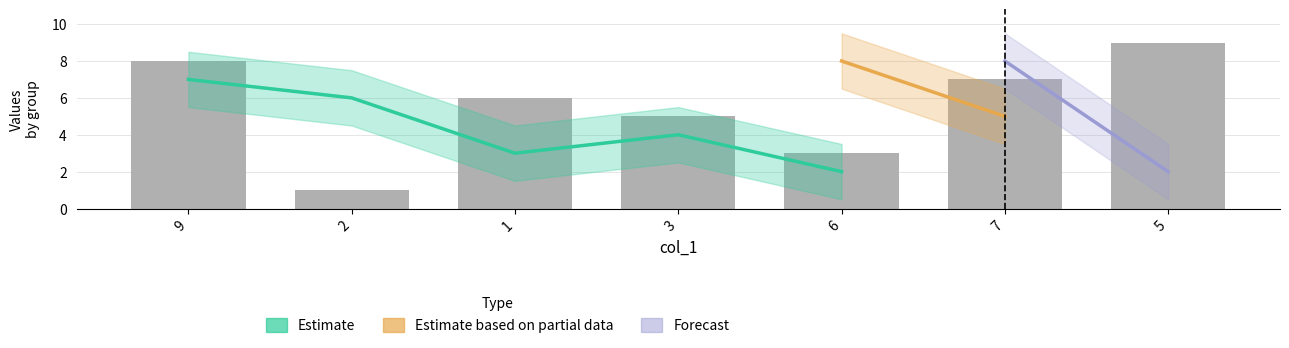

How many groups of bars are there?

7